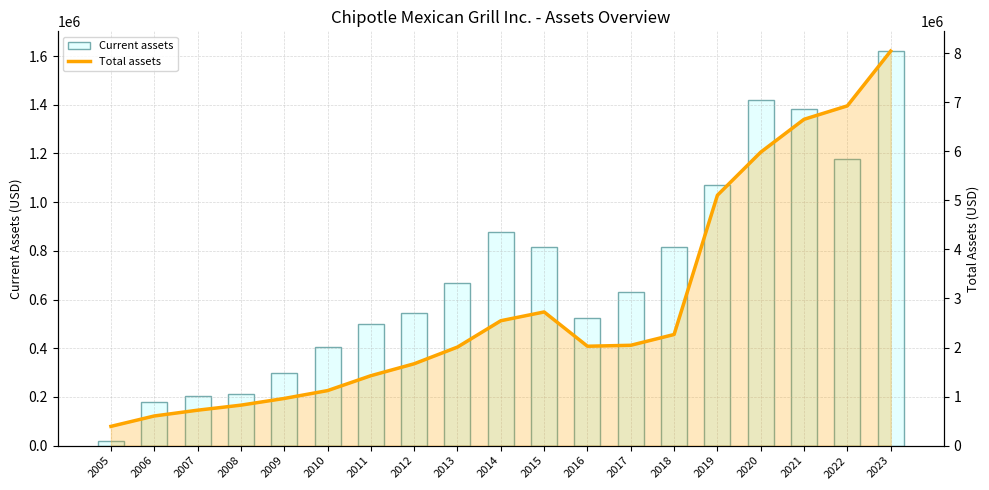

What is the difference between the maximum and minimum values in the Total assets series?

7651867